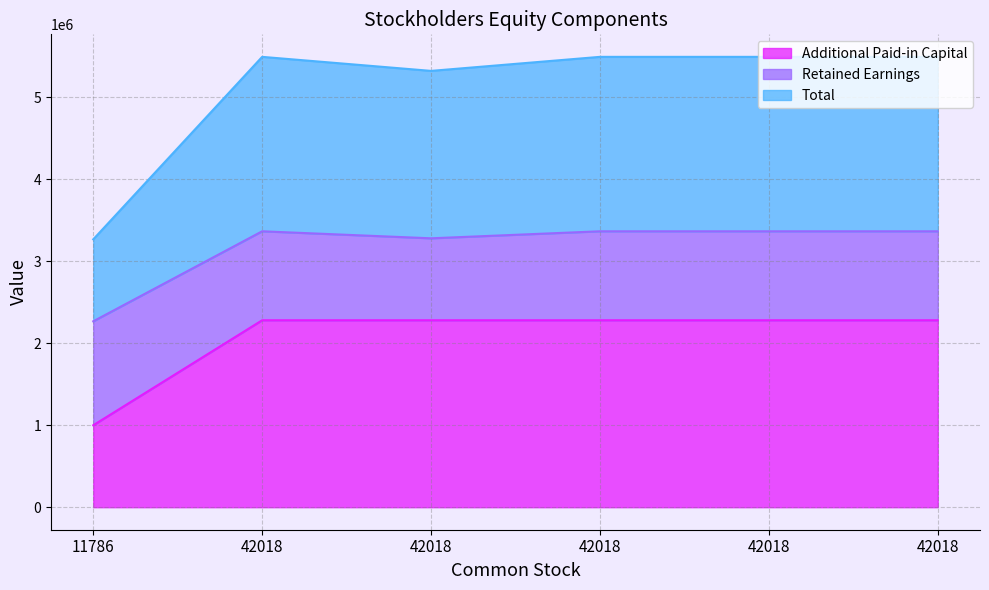

What is the difference between the highest and lowest values at 42018?

3214243